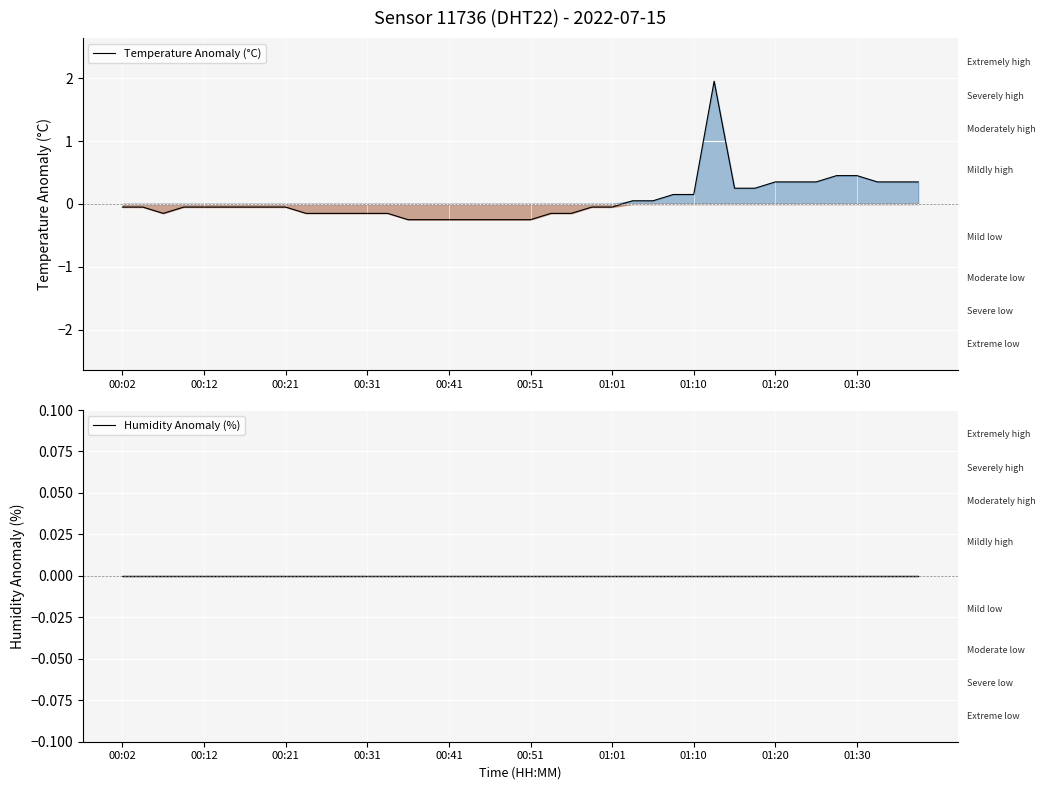

At which category does the chart reach its peak across all series?

29